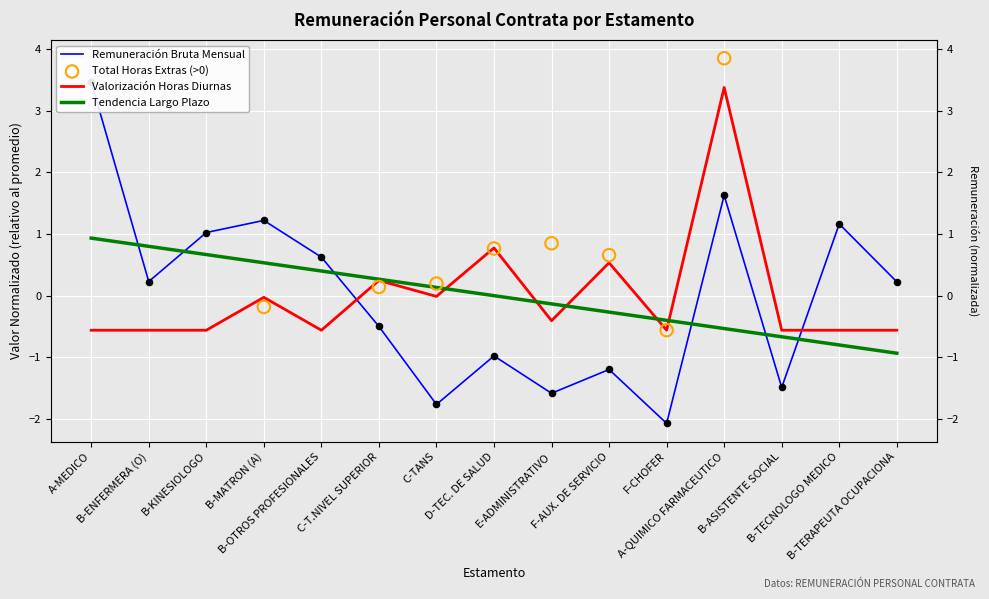

Is the value of Remuneración Bruta Mensual at C-T.NIVEL SUPERIOR greater than the value of Valorización horas diurnas at F-AUX. DE SERVICIO?

No